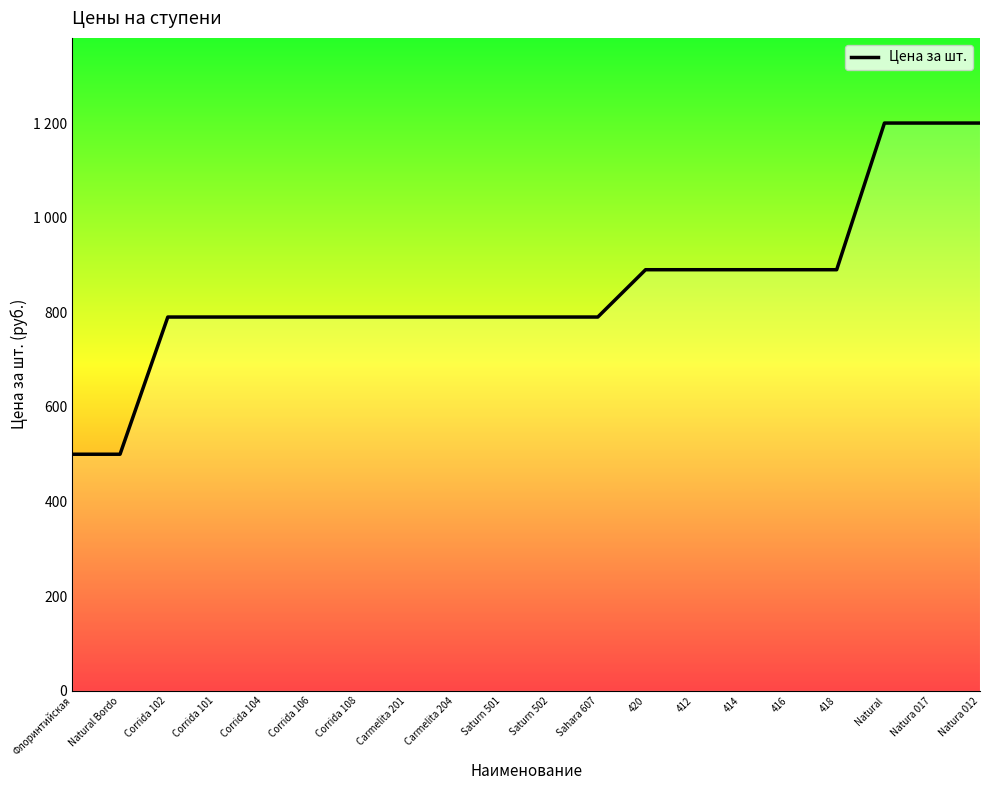

List the labels in order of value, largest first.

Natural, Natura 017, Natura 012, 420, 412, 414, 416, 418, Corrida 102, Corrida 101, Corrida 104, Corrida 106, Corrida 108, Carmelita 201, Carmelita 204, Saturn 501, Saturn 502, Sahara 607, Флоринтийская, Natural Bordo